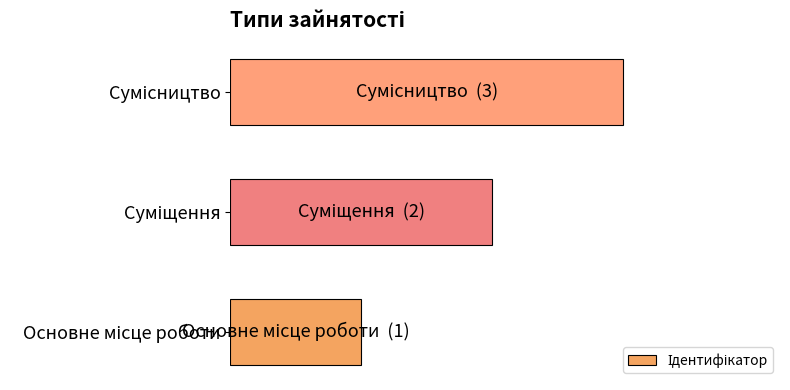

Are the bars horizontal?

Yes